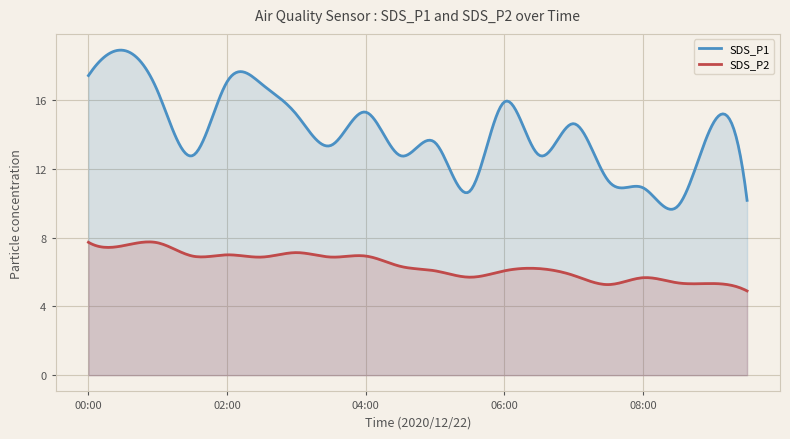

What are all the series names shown in the legend?

SDS_P1, SDS_P2